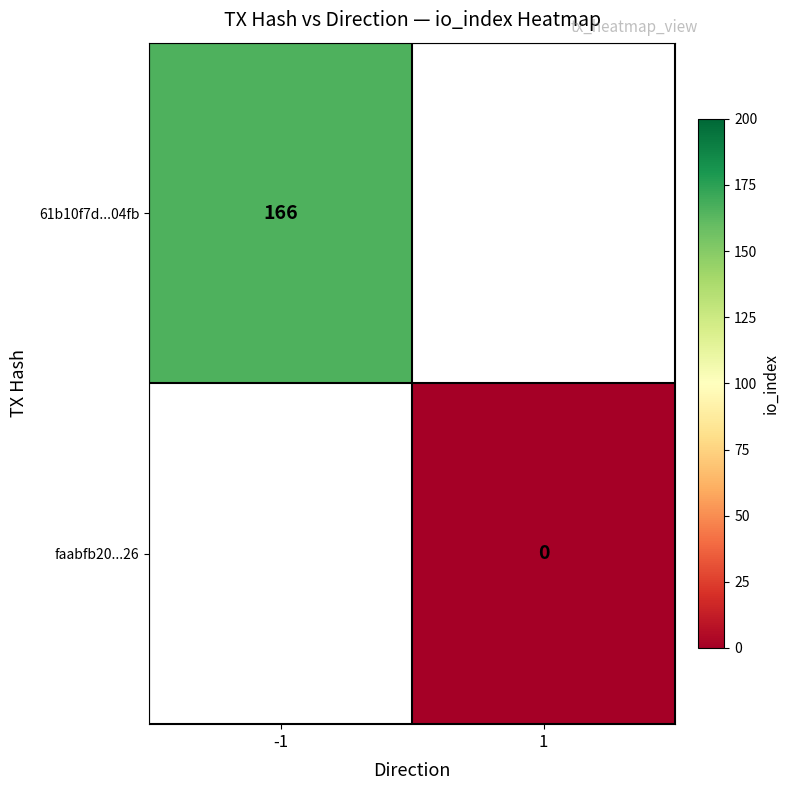

The 61b10f7d...04fb series shows 166 at -1. True or false?

True